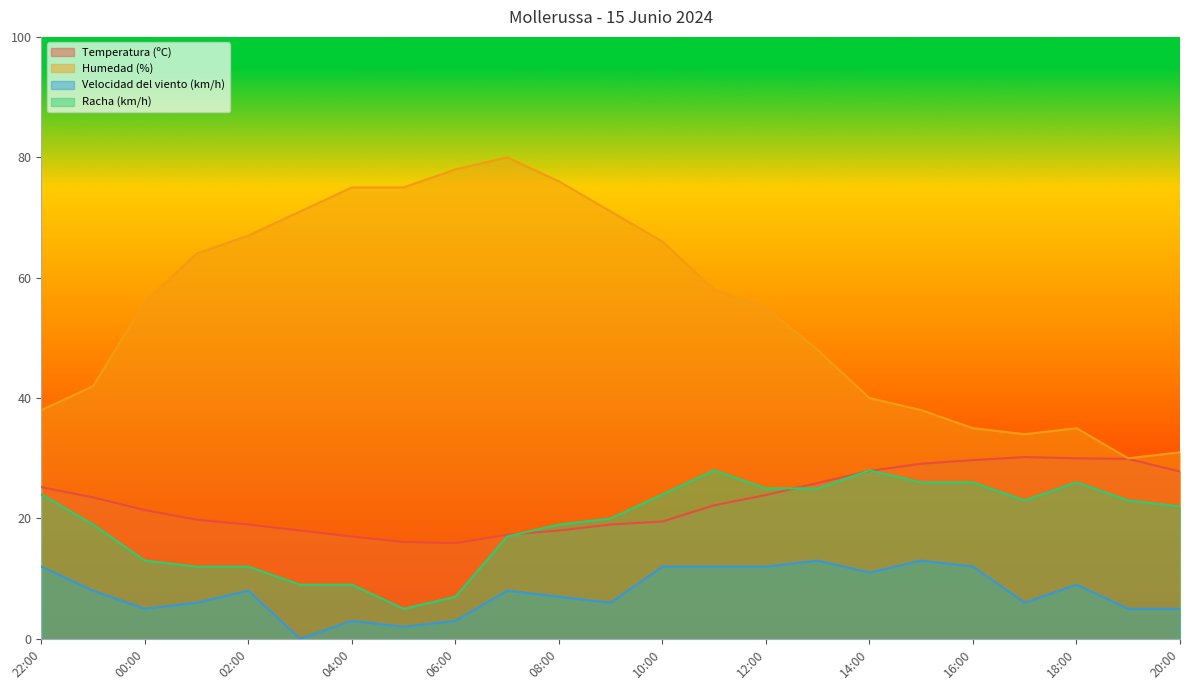

What is the lowest value of the Humedad (%) series?

30.0